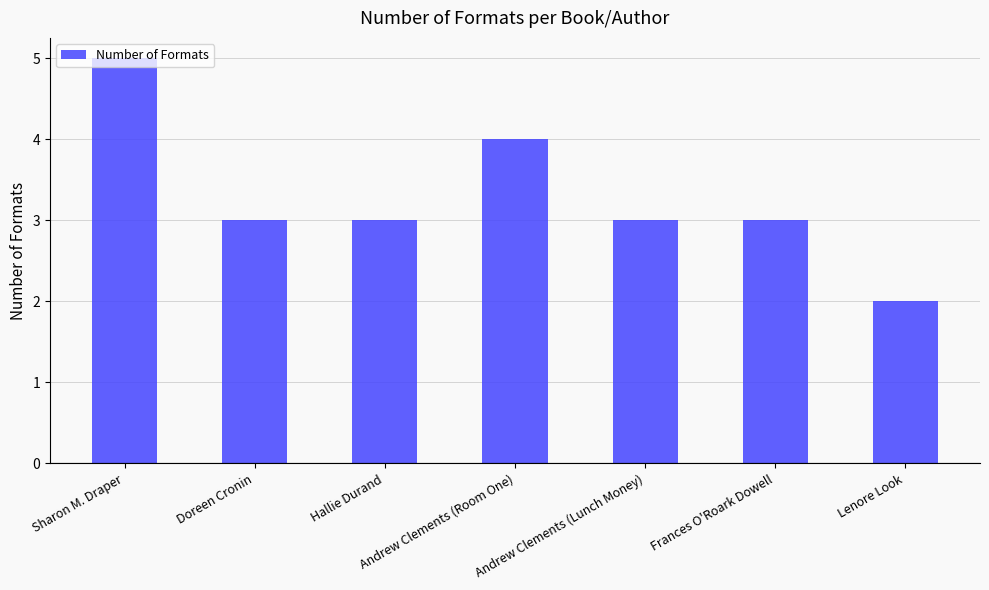

Is it true that the value at Andrew Clements (Lunch Money) is 4?

False